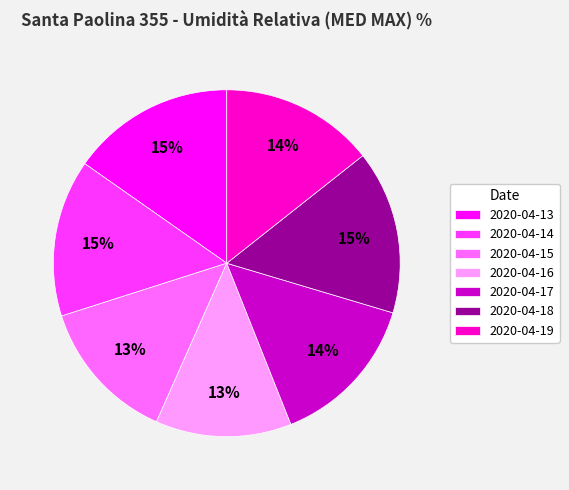

What is the ratio of the value at 2020-04-18 to the value at 2020-04-19?

1.1